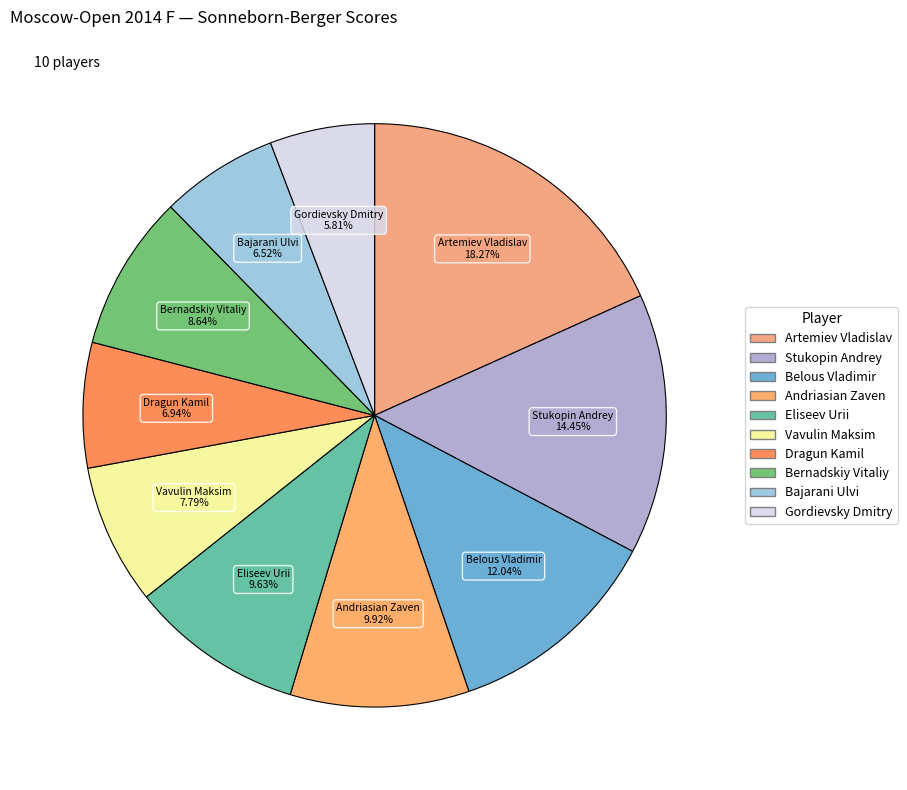

What is the smallest slice in the pie chart?

Gordievsky Dmitry